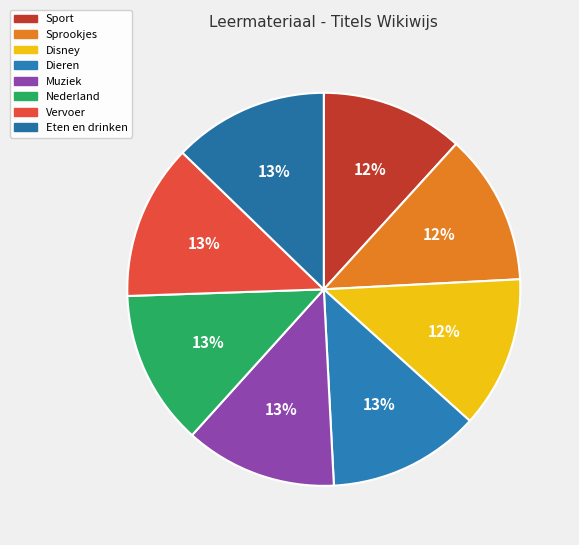

To the nearest percent, what is the combined percentage of Eten en drinken and Vervoer?

26%